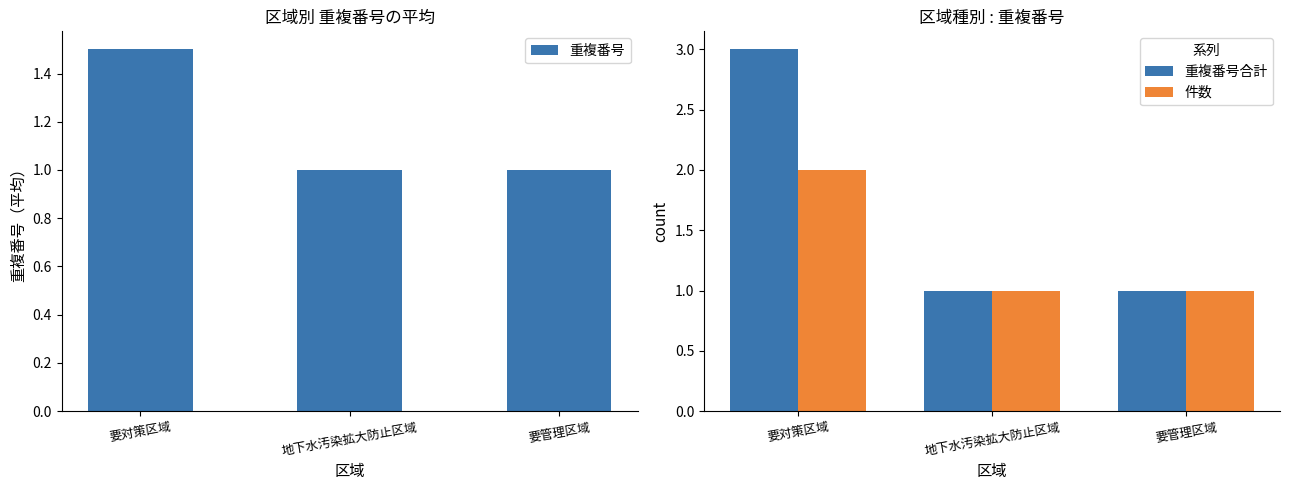

At which category does the chart reach its peak across all series?

要対策区域